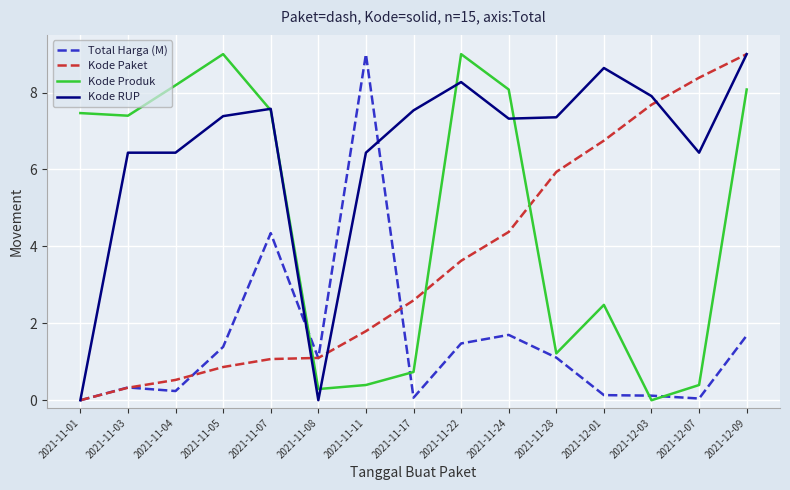

At which category does Total Harga (M) reach its first local peak?

2021-11-03